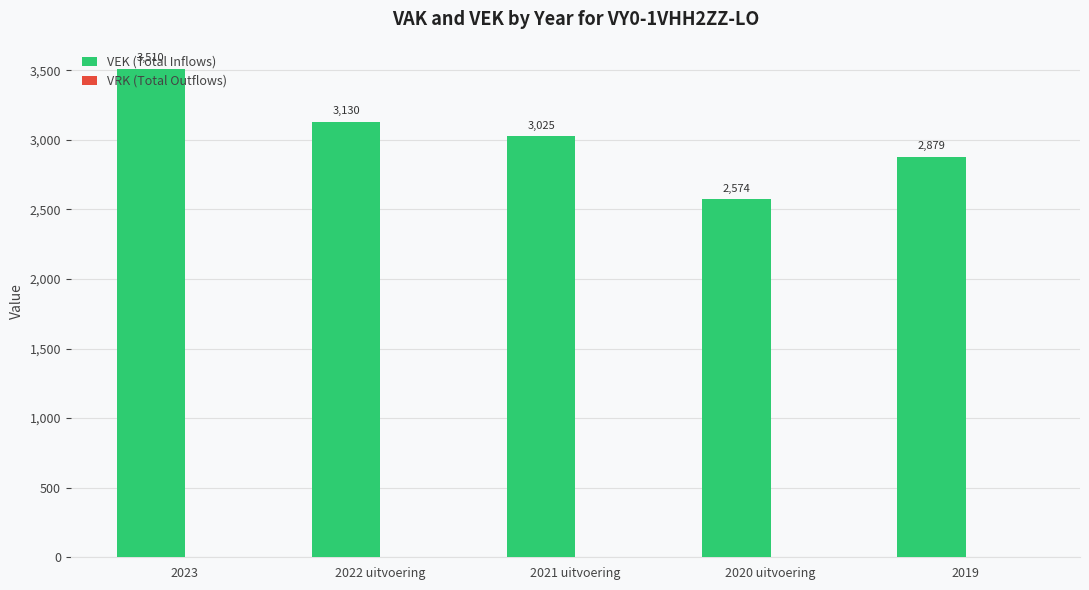

Are the bars horizontal?

No